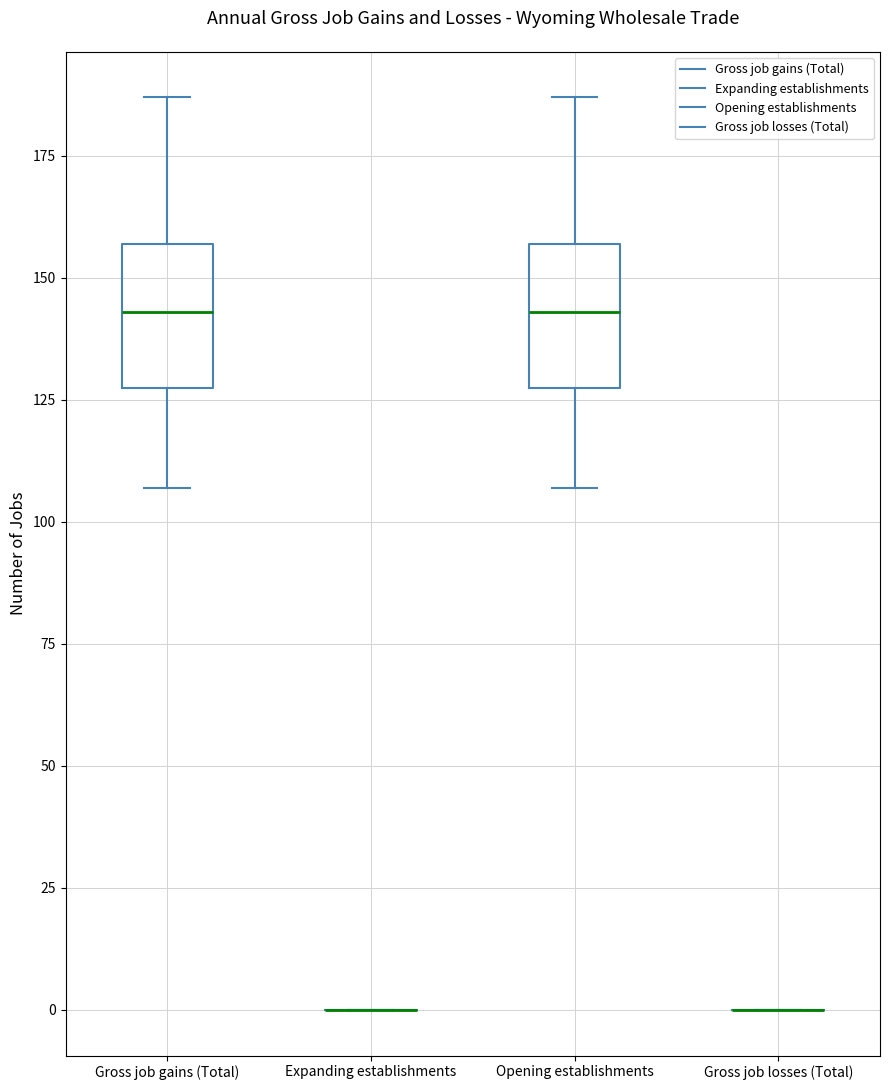

Reading left to right, read every box against the y-axis: the position of its median line, the range the box covers, and the ends of its whiskers. The values are not printed on the chart, so give them approximately, as read against the axis.

Gross job gains (Total): median 145, box 130 to 155, whiskers 105 to 185
Expanding establishments: box collapsed to a line at 0, whiskers 0 to 0
Opening establishments: median 145, box 130 to 155, whiskers 105 to 185
Gross job losses (Total): box collapsed to a line at 0, whiskers 0 to 0